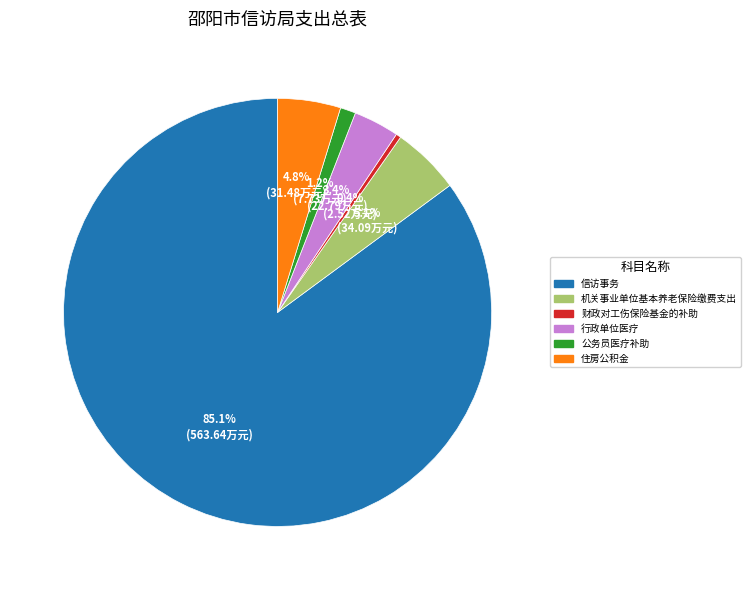

Is it true that 公务员医疗补助 is 1% of the pie?

True